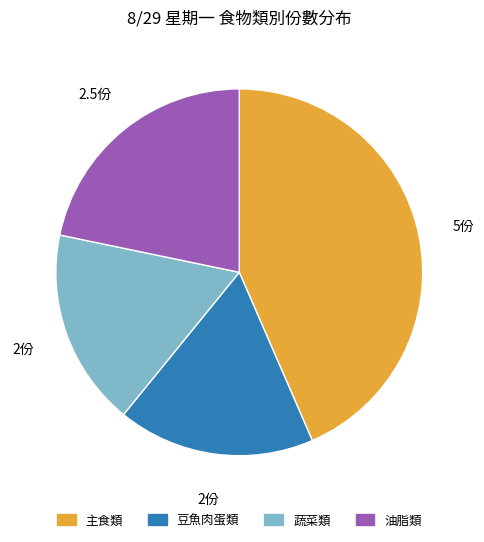

Is there any slice that represents more than half of the pie?

No